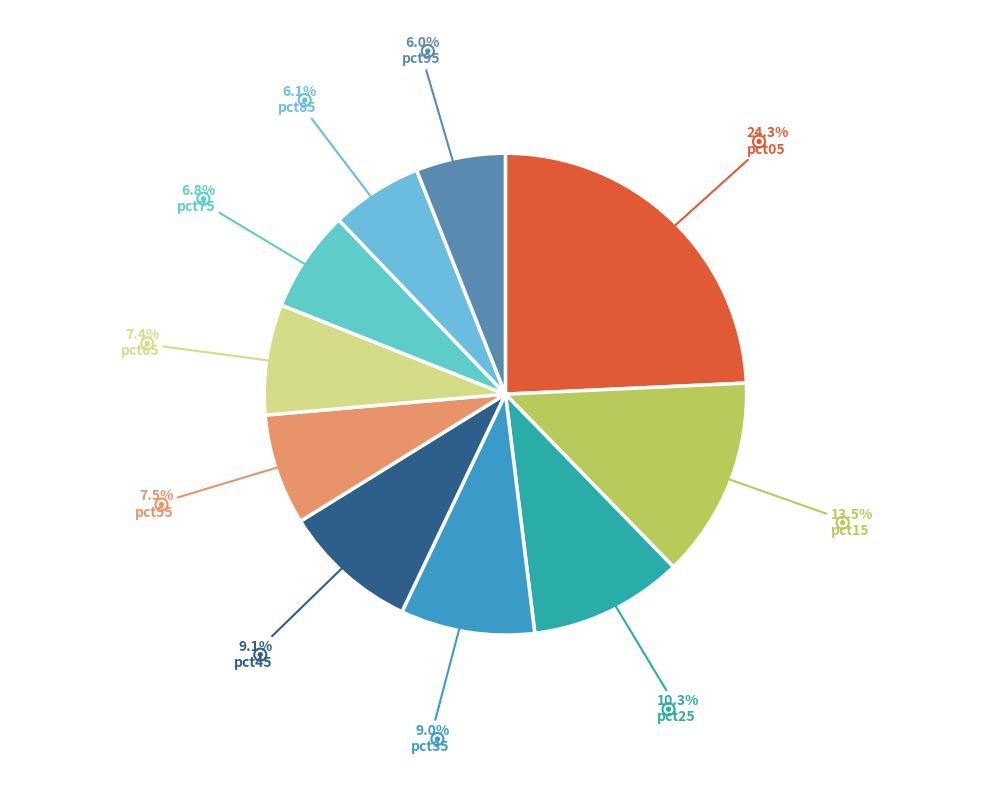

Which category has the smallest portion of the pie?

pct95